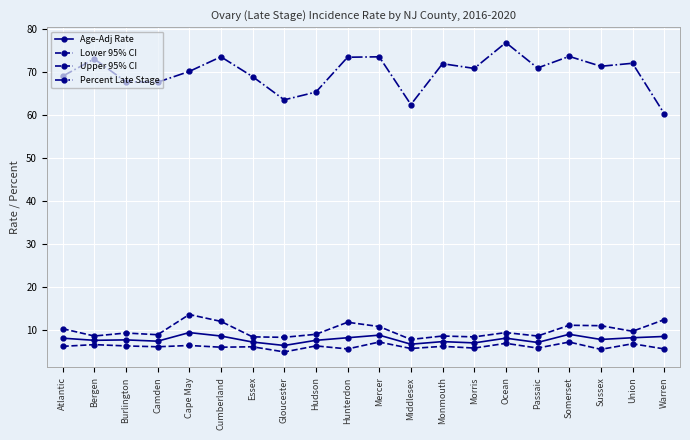

Does the chart have visible grid lines?

Yes